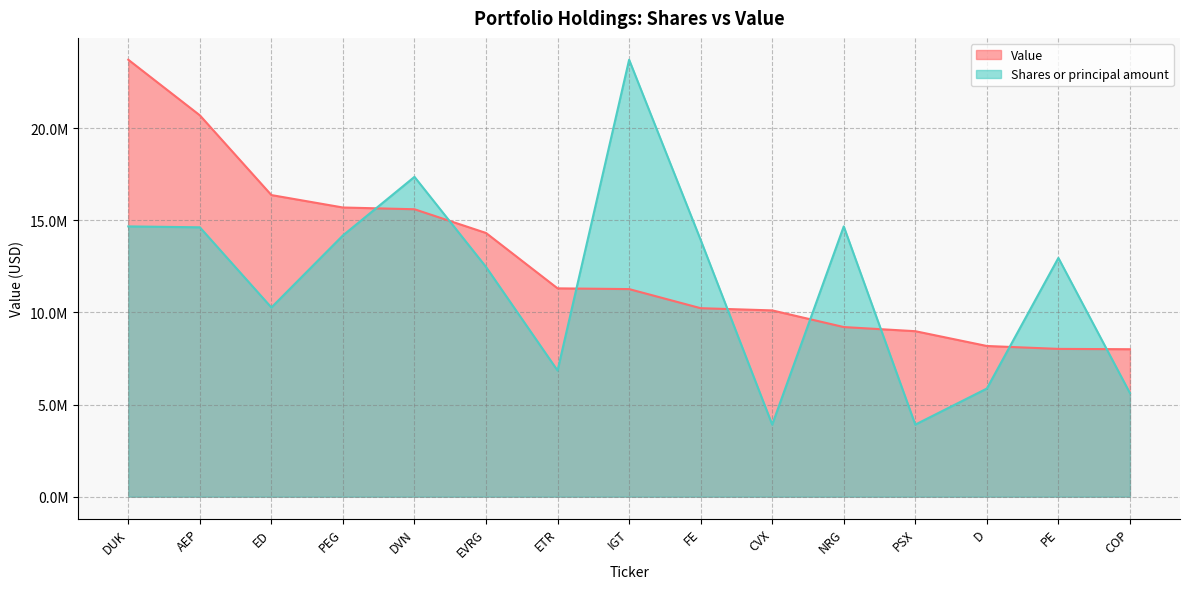

Where do Shares or principal amount and Value first cross each other?

PEG and DVN